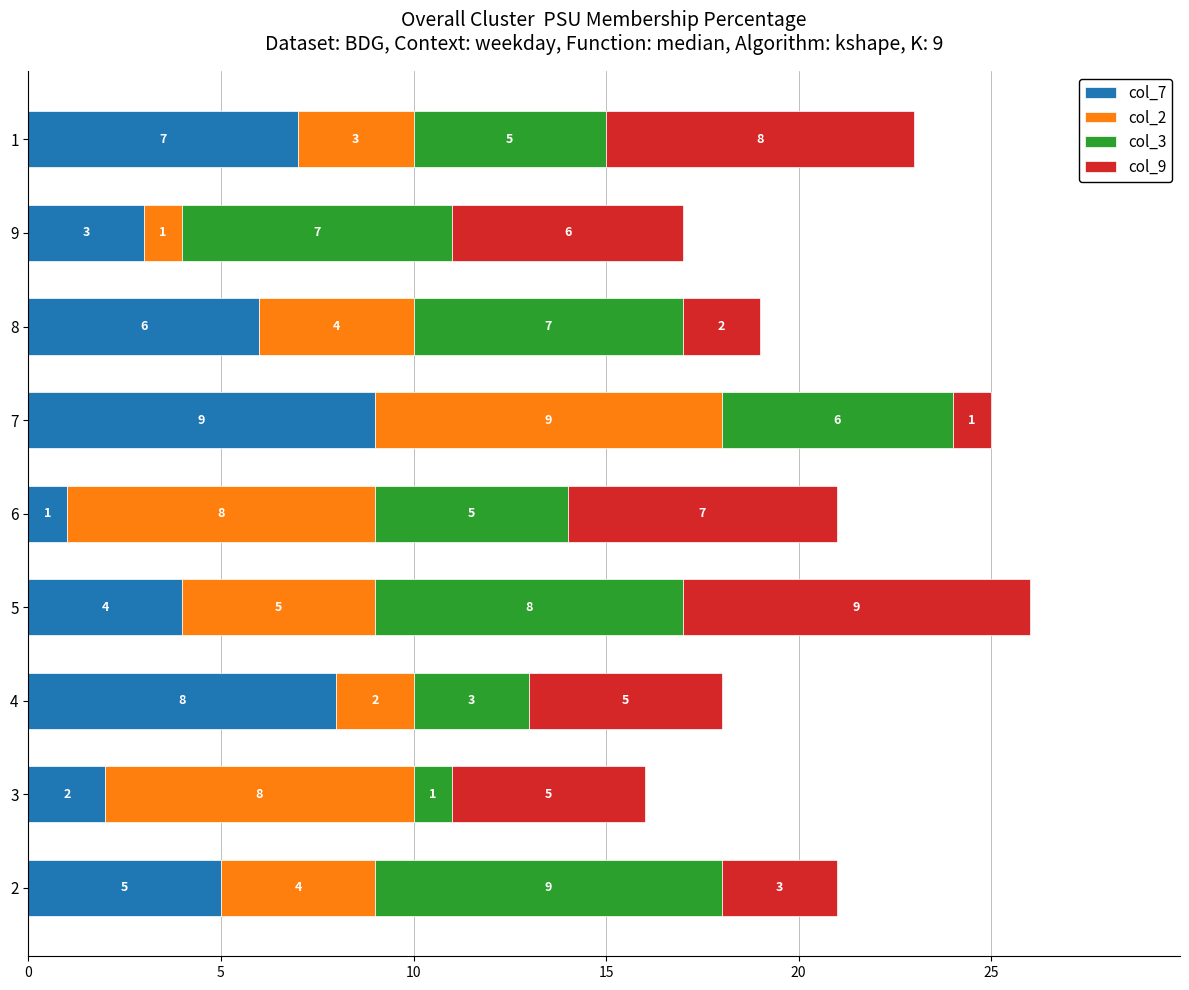

At which label does col_7 reach its peak?

7